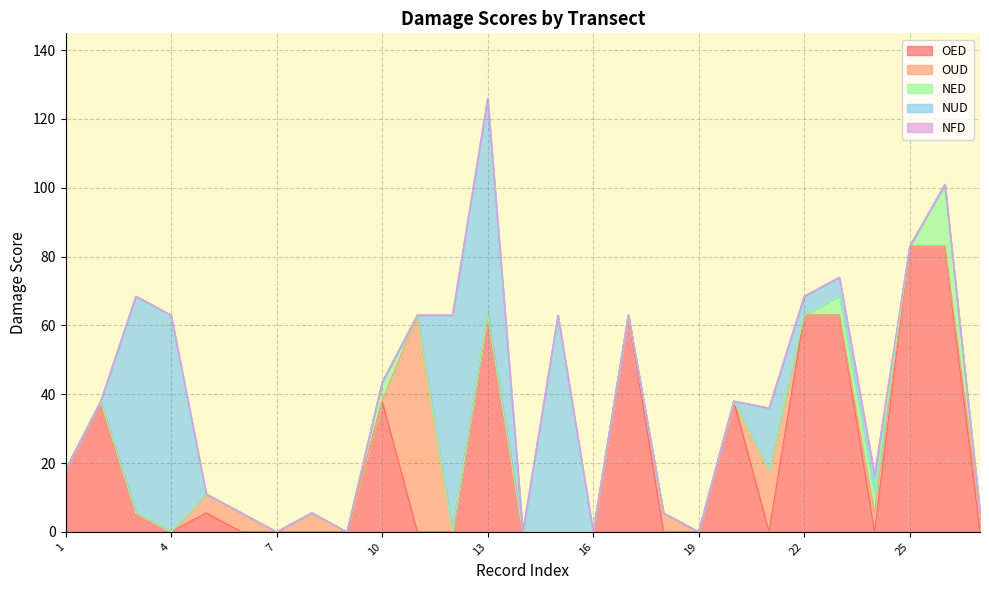

Reading left to right, list all the values displayed in this chart.

OED: 18.0	38.0	5.5	0.0	5.5	0.0	0.0	0.0	0.0	38.0	0.0	0.0	63.0	0.0	0.0	0.0	63.0	0.0	0.0	38.0	0.0	63.0	63.0	0.0	83.0	83.0	0.0
OUD: 0.0	0.0	0.0	0.0	5.5	5.5	0.0	5.5	0.0	0.0	63.0	0.0	0.0	0.0	0.0	0.0	0.0	5.5	0.0	0.0	18.0	0.0	0.0	5.5	0.0	0.0	5.5
NED: 0.0	0.0	0.0	0.0	0.0	0.0	0.0	0.0	0.0	5.5	0.0	0.0	0.0	0.0	0.0	0.0	0.0	0.0	0.0	0.0	0.0	0.0	5.5	5.5	0.0	18.0	0.0
NUD: 0.0	0.0	63.0	63.0	0.0	0.0	0.0	0.0	0.0	0.0	0.0	63.0	63.0	0.0	63.0	0.0	0.0	0.0	0.0	0.0	18.0	5.5	5.5	5.5	0.0	0.0	0.0
NFD: 0.0	0.0	0.0	0.0	0.0	0.0	0.0	0.0	0.0	0.0	0.0	0.0	0.0	0.0	0.0	0.0	0.0	0.0	0.0	0.0	0.0	0.0	0.0	0.0	0.0	0.0	0.0